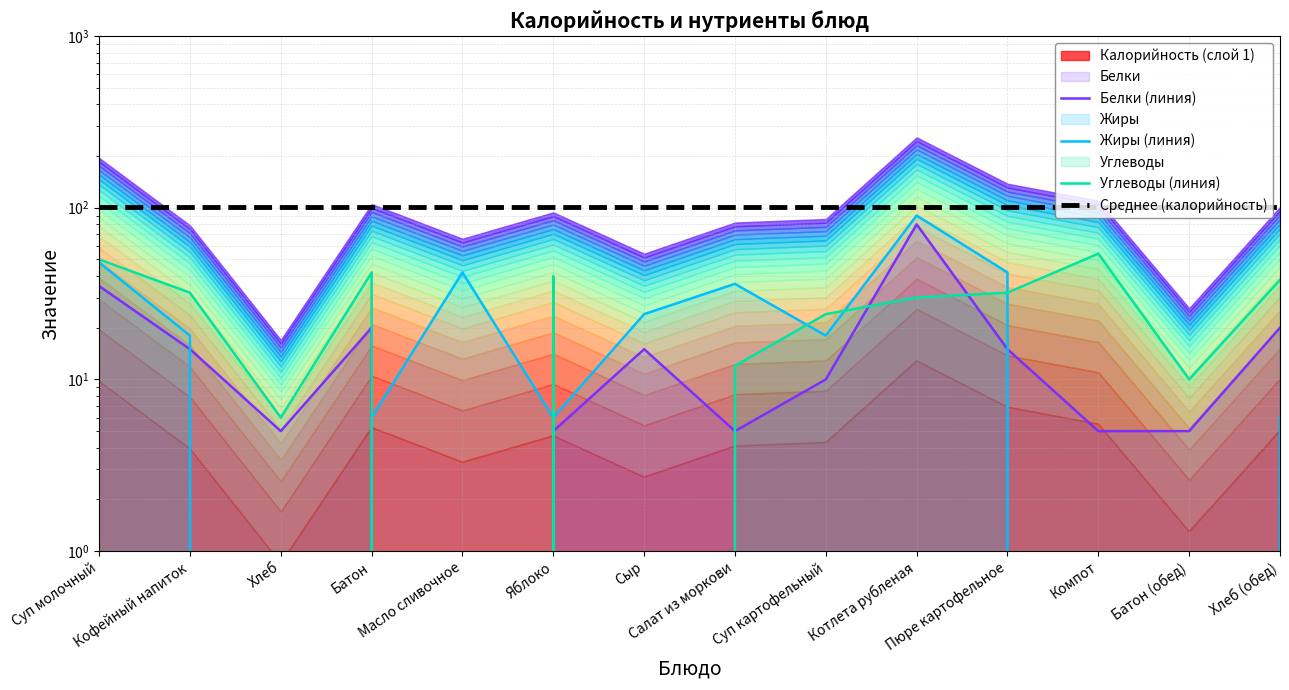

How many lines are shown in the chart?

4